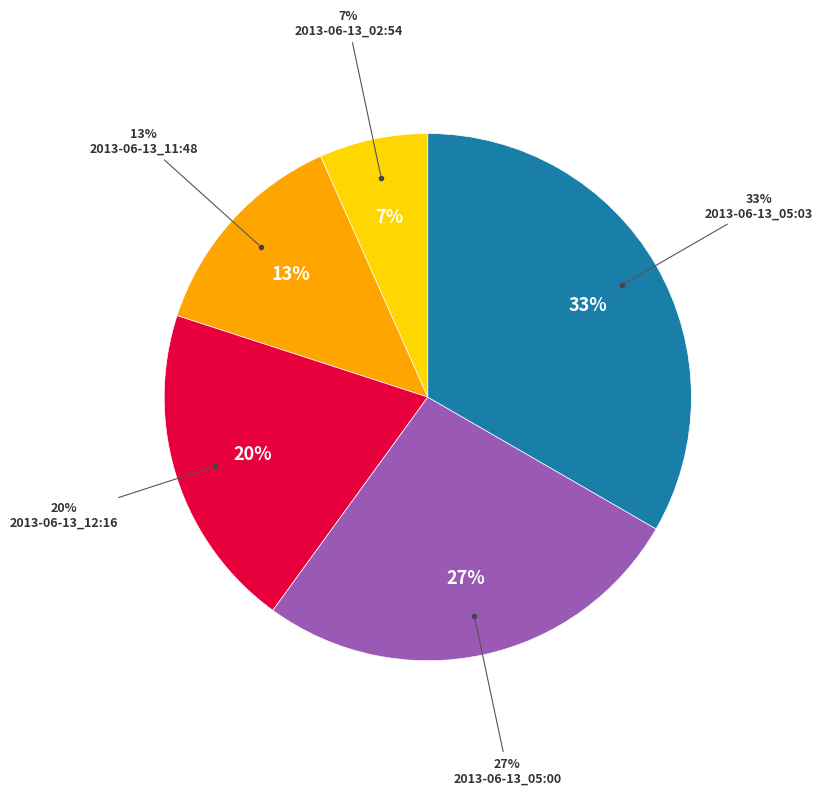

Which slice is the largest?

2013-06-13_05:03